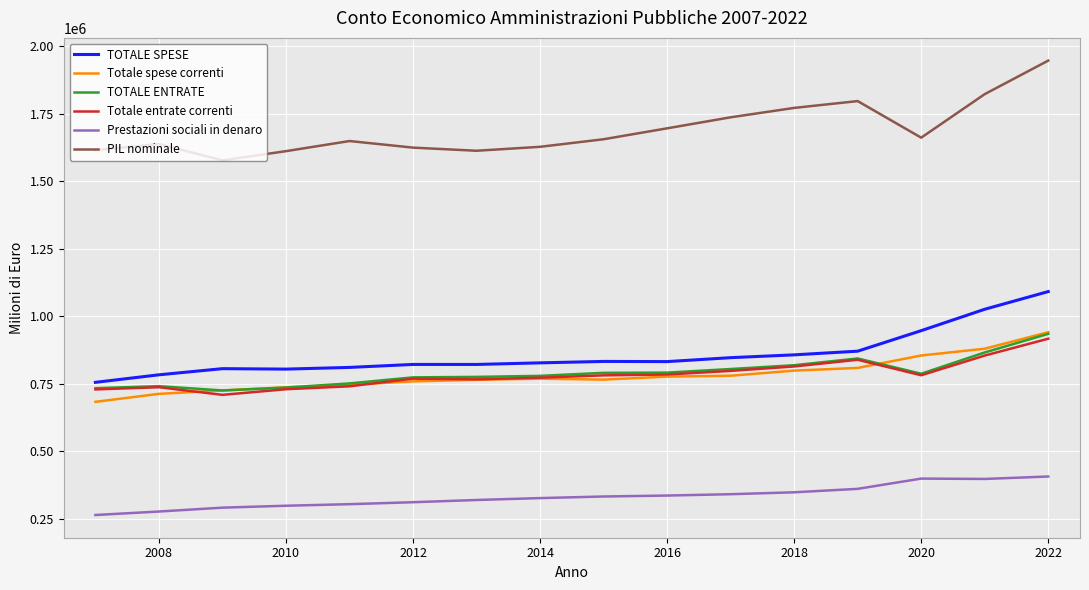

What is the maximum value shown in the chart?

1946479